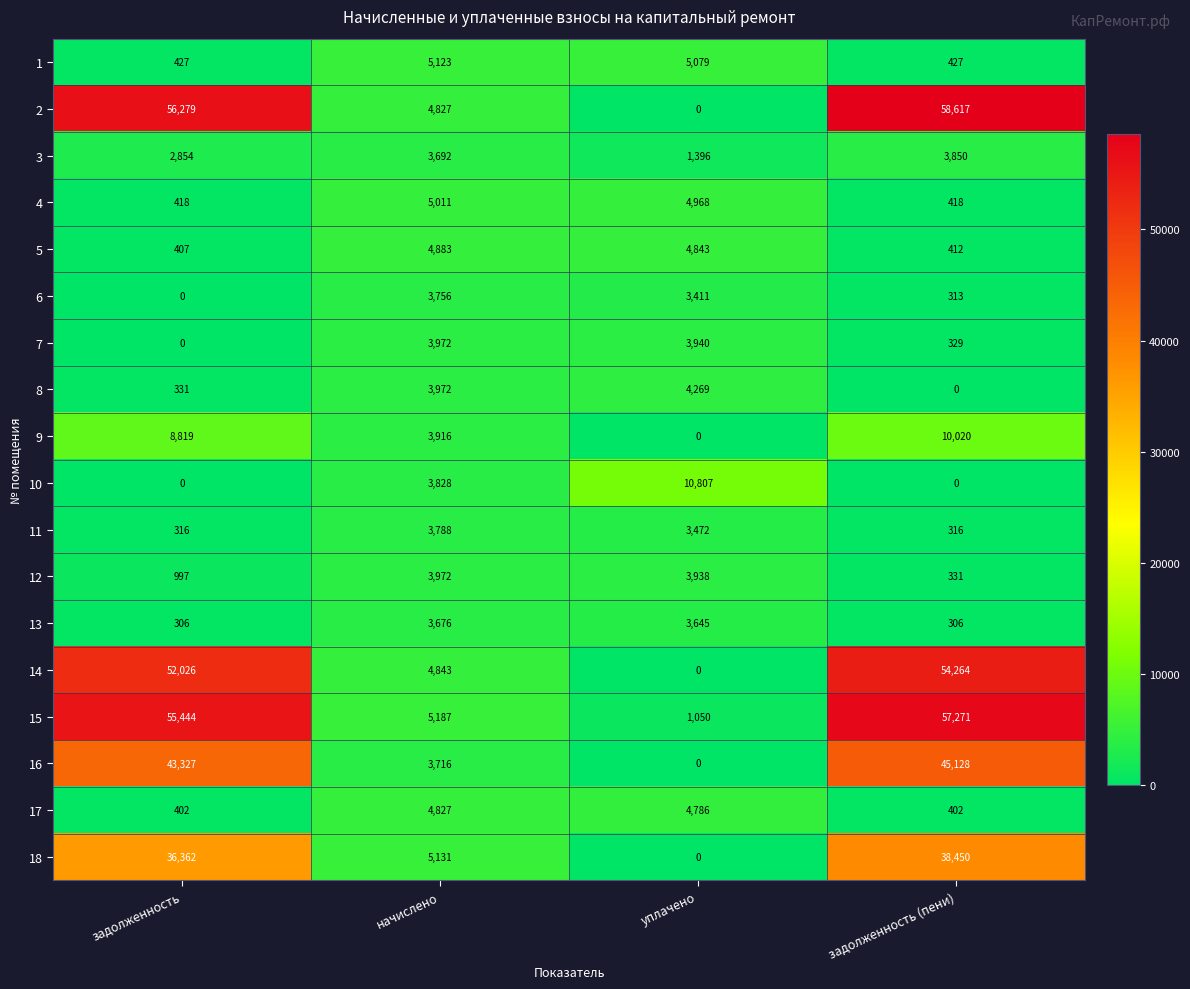

Which series changed the most between задолженность and начислено?

2